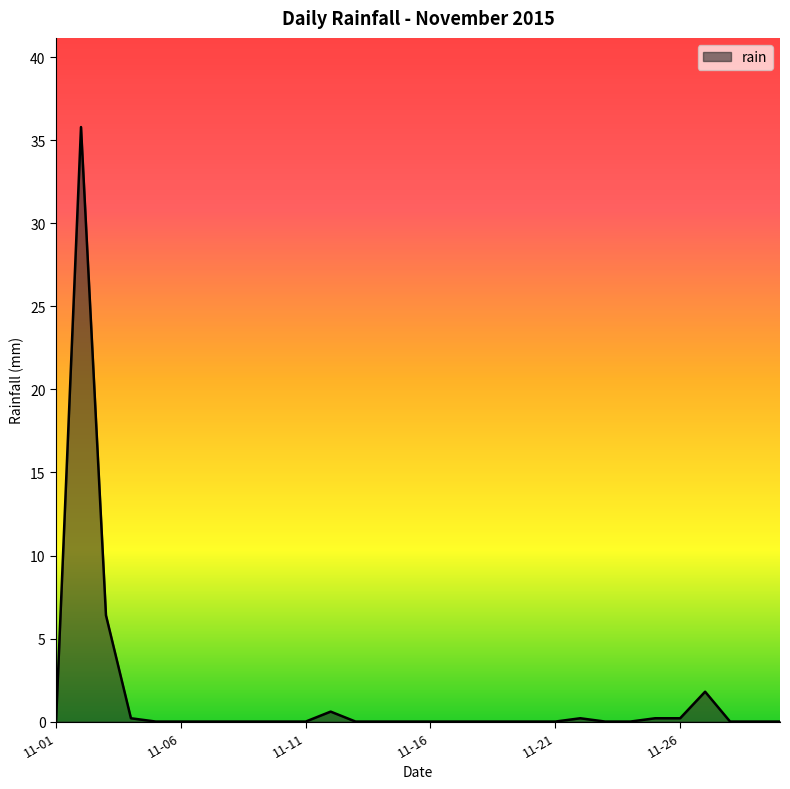

How many series are shown in this chart?

1